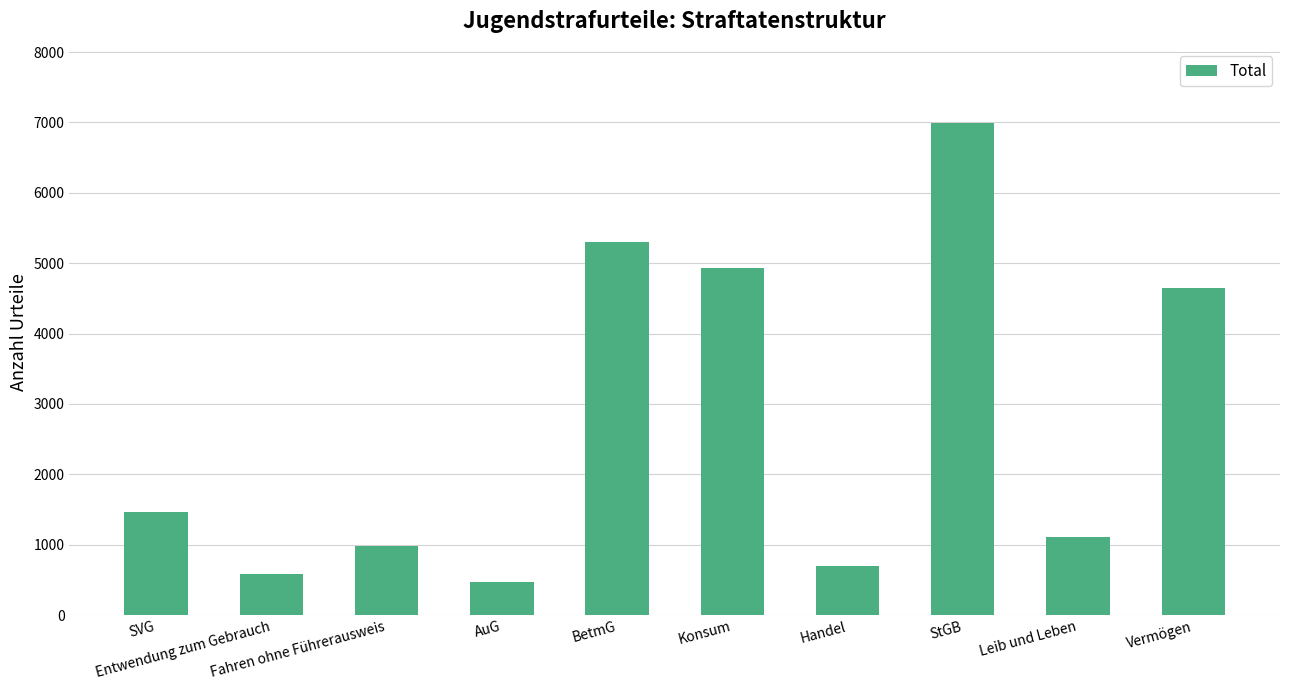

Rank the categories by value from lowest to highest.

AuG, Entwendung zum Gebrauch, Handel, Fahren ohne Führerausweis, Leib und Leben, SVG, Vermögen, Konsum, BetmG, StGB